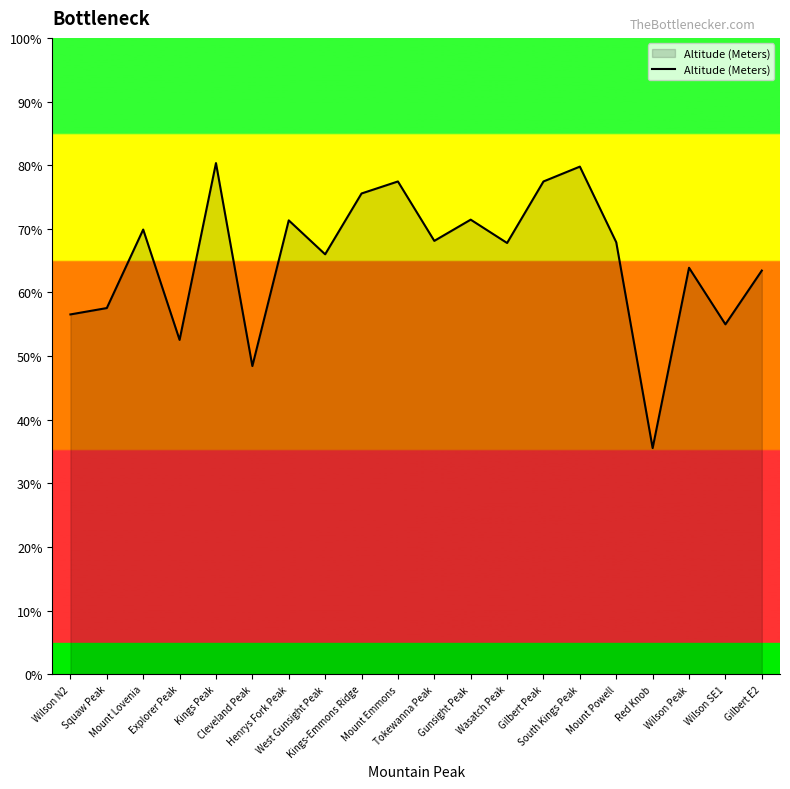

Rank the categories by value from highest to lowest.

Kings Peak, South Kings Peak, Mount Emmons, Gilbert Peak, Kings-Emmons Ridge, Gunsight Peak, Henrys Fork Peak, Mount Lovenia, Tokewanna Peak, Mount Powell, Wasatch Peak, West Gunsight Peak, Wilson Peak, Gilbert E2, Squaw Peak, Wilson N2, Wilson SE1, Explorer Peak, Cleveland Peak, Red Knob